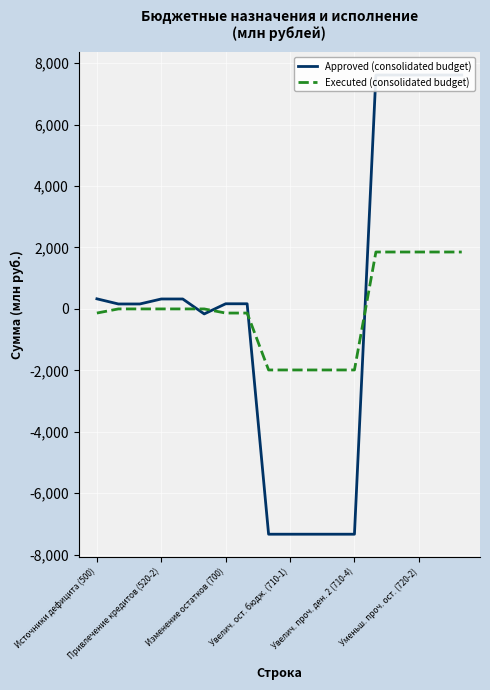

How many values in Approved (consolidated budget) are above zero?

12